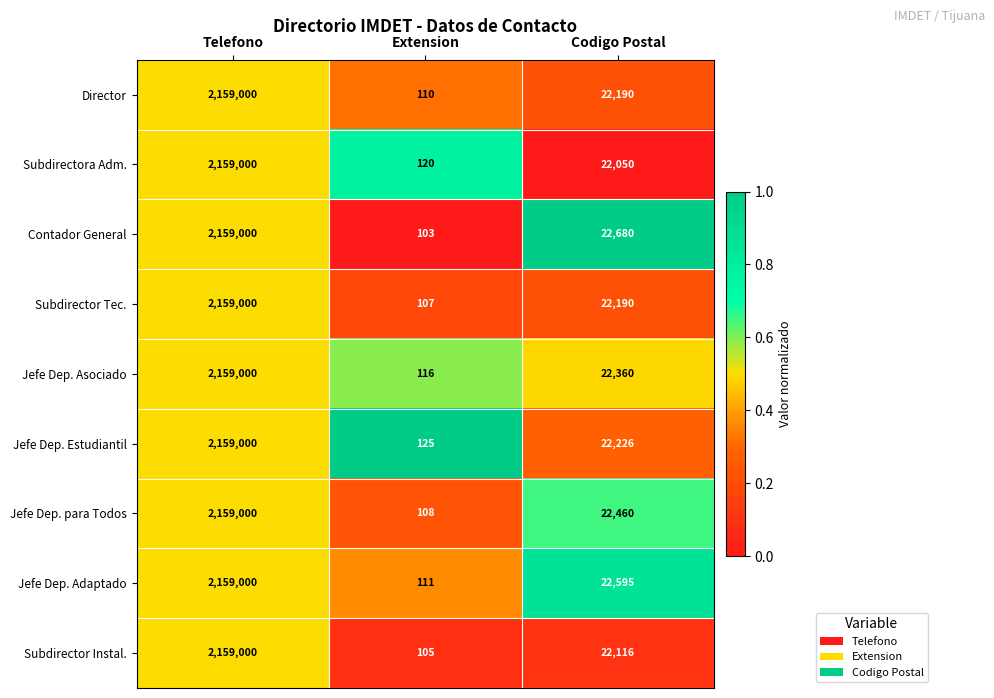

At which category is the sum across all series the highest?

Telefono